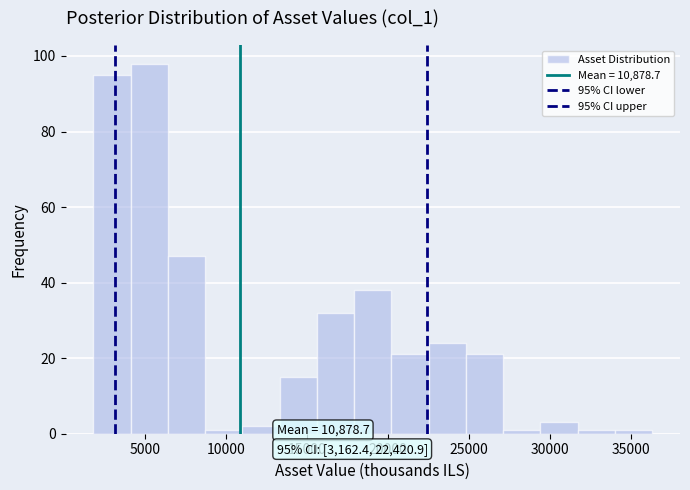

Over which range of the x-axis is the bar tallest?

4000 to 6500